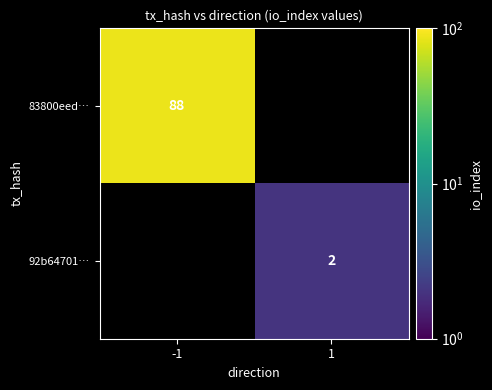

Is it true that 92b64701… equals 1 at 1?

False